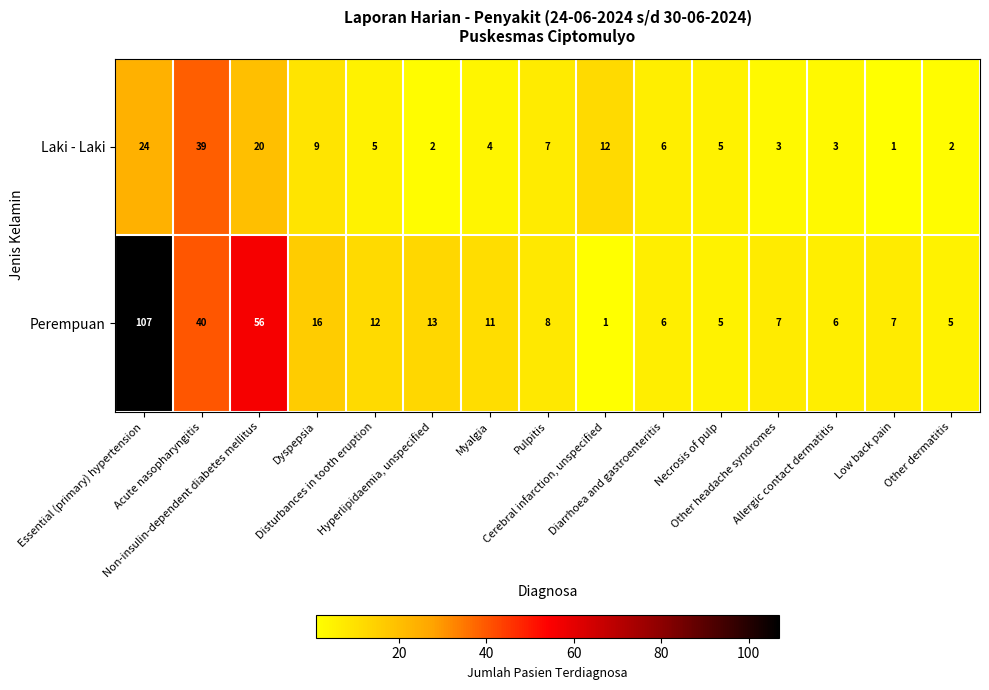

Which series has the largest total across all categories?

Perempuan